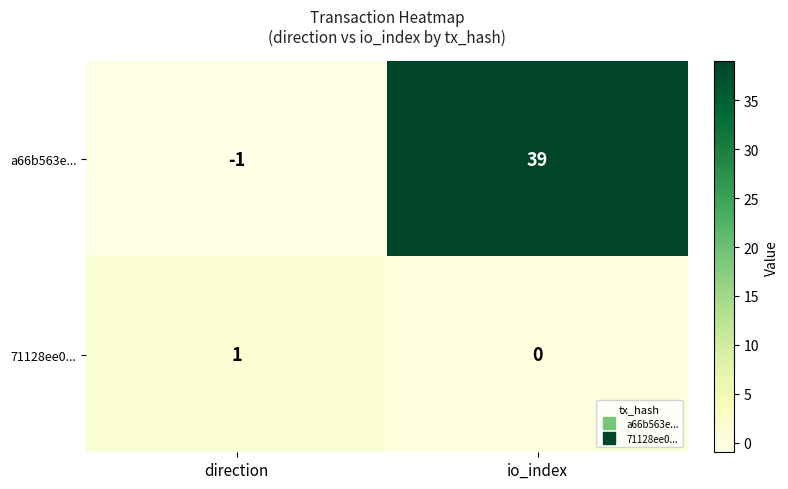

Is it true that a66b563e... equals -1 at direction?

True